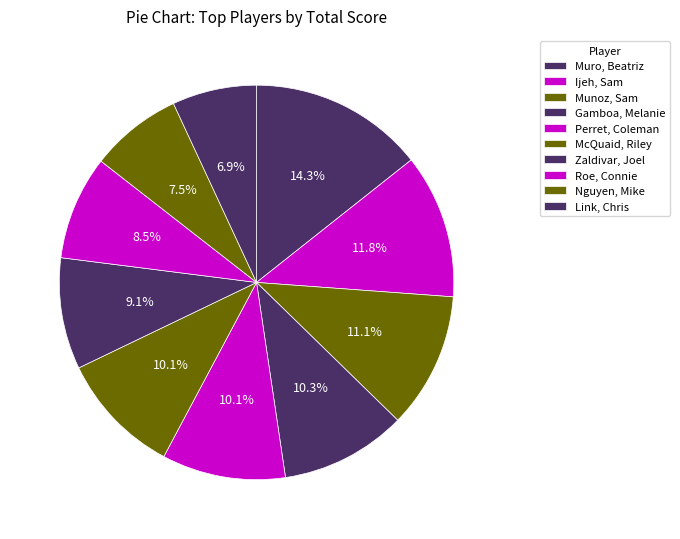

Count the number of slices in the pie.

10